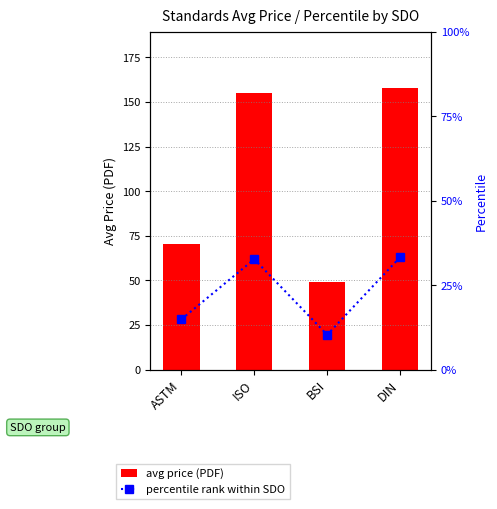

The value of percentile rank within SDO at DIN is 33.3. True or false?

True